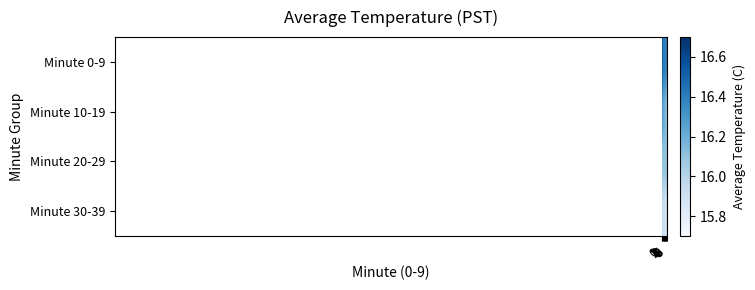

Which series has the widest spread of values?

Minute 0-9